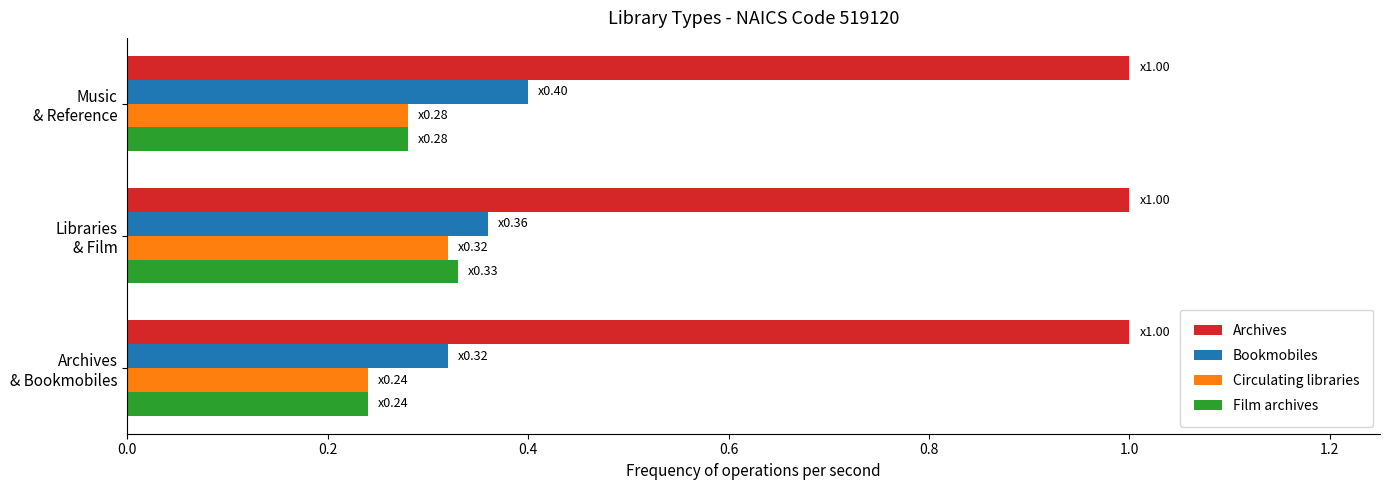

At how many categories does at least one series exceed 0?

3